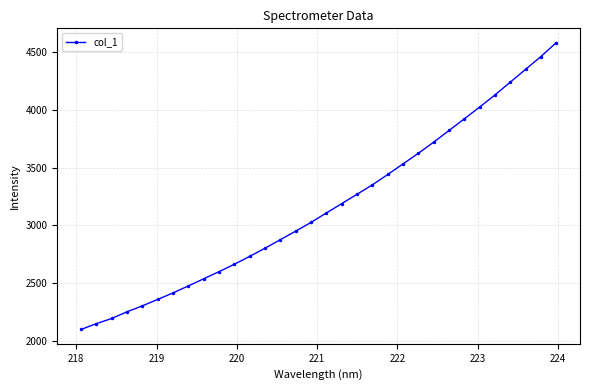

How many data points does each series have?

32